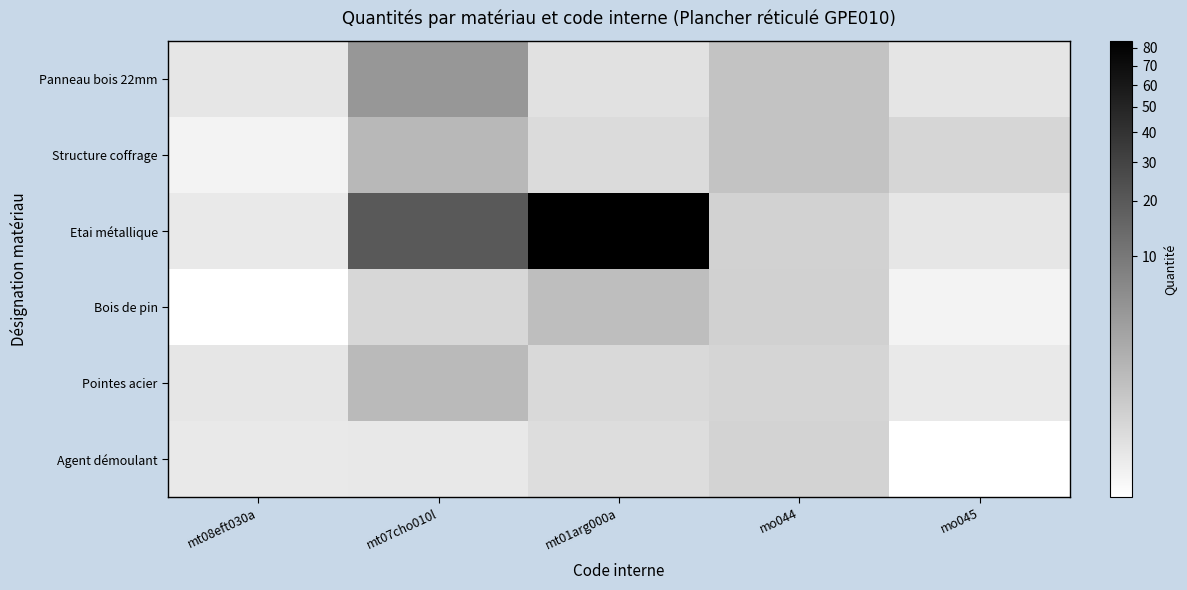

Rank the series by their maximum value, from highest to lowest.

Etai métallique, Panneau bois 22mm, Structure coffrage, Pointes acier, Bois de pin, Agent démoulant